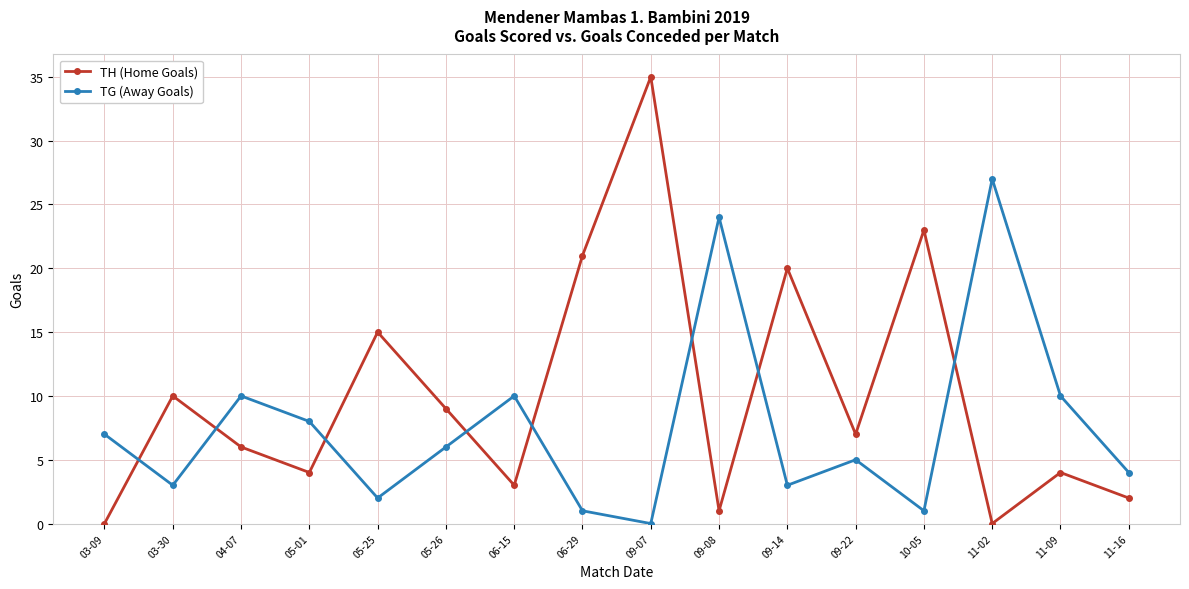

Reading left to right, transcribe all the data shown in this chart.

TH (Home Goals): 0	10	6	4	15	9	3	21	35	1	20	7	23	0	4	2
TG (Away Goals): 7	3	10	8	2	6	10	1	0	24	3	5	1	27	10	4